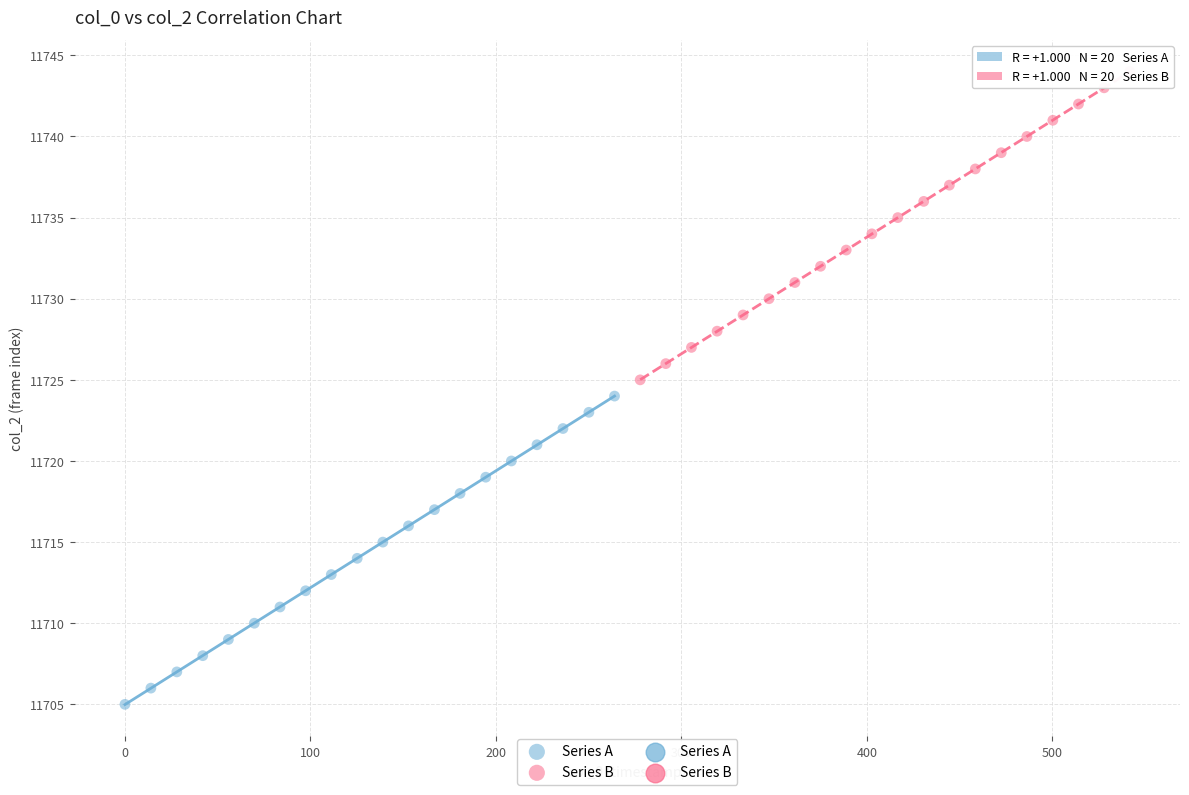

Which series reaches the minimum Y coordinate?

Series A